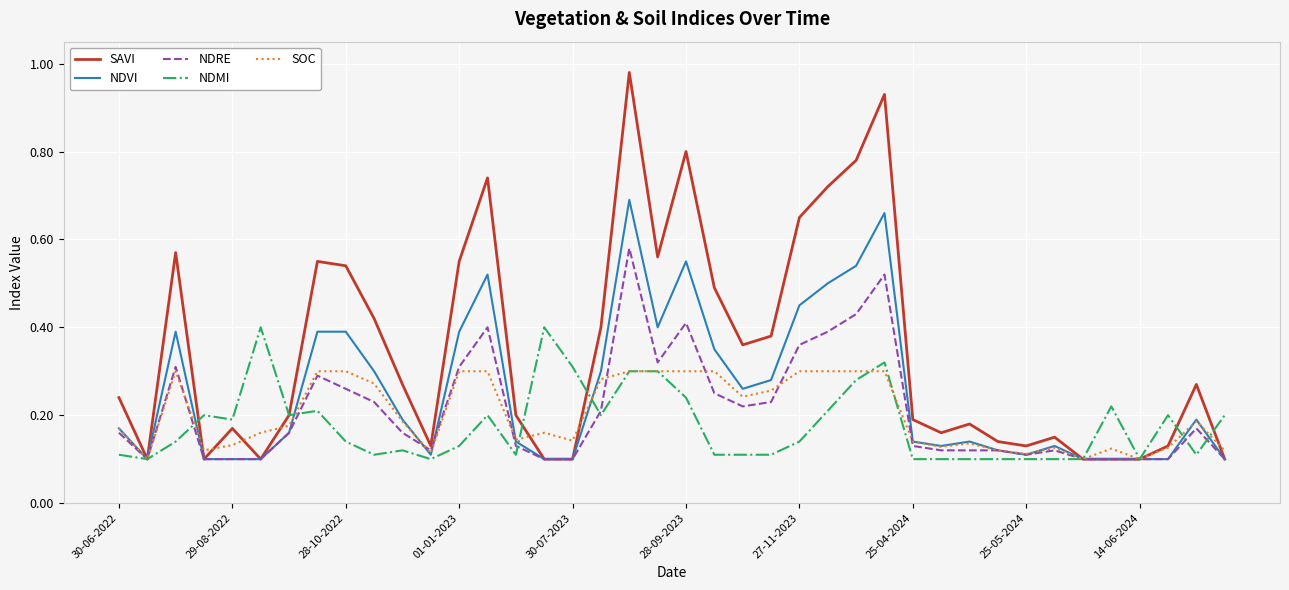

List the series in order of their peak value, lowest first.

SOC, NDMI, NDRE, NDVI, SAVI